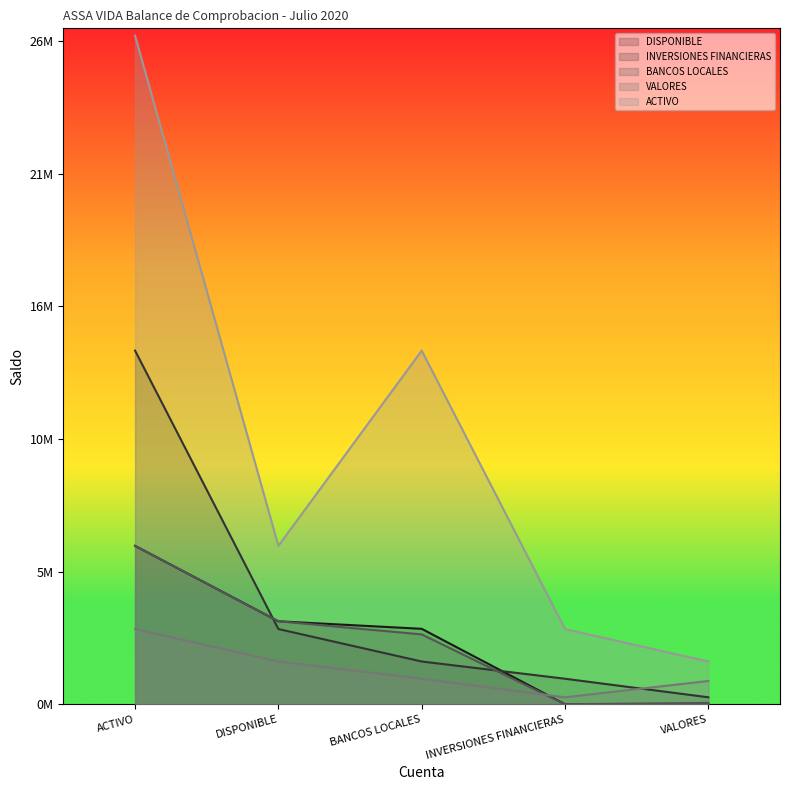

The value of BANCOS LOCALES at INVERSIONES FINANCIERAS is 348.3. True or false?

False